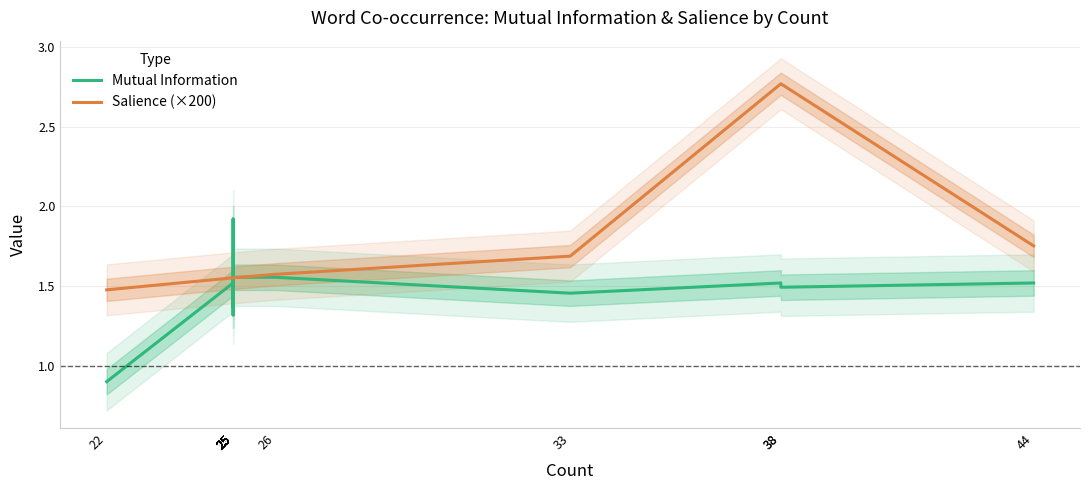

Which series has the largest total across all categories?

Salience (×200)